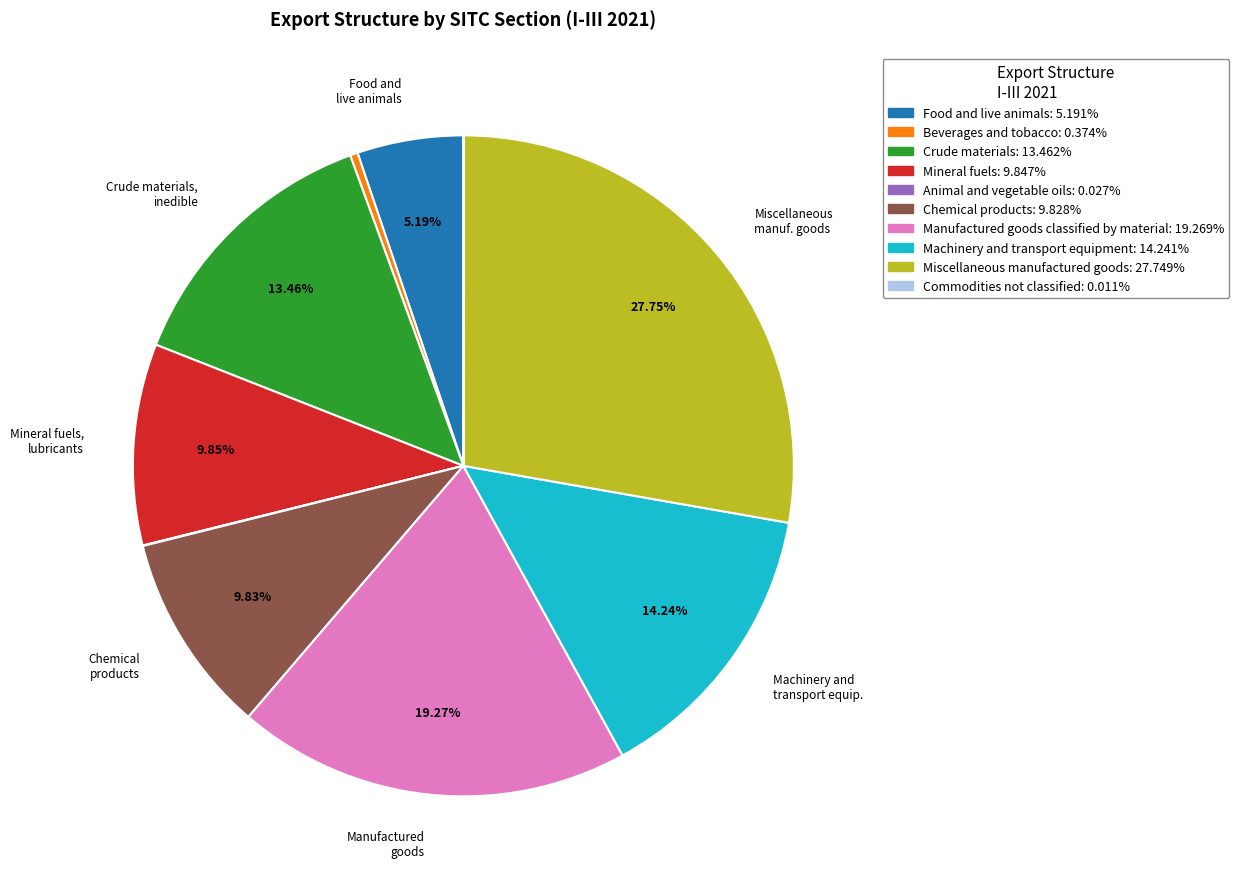

Does any single category account for the majority?

No